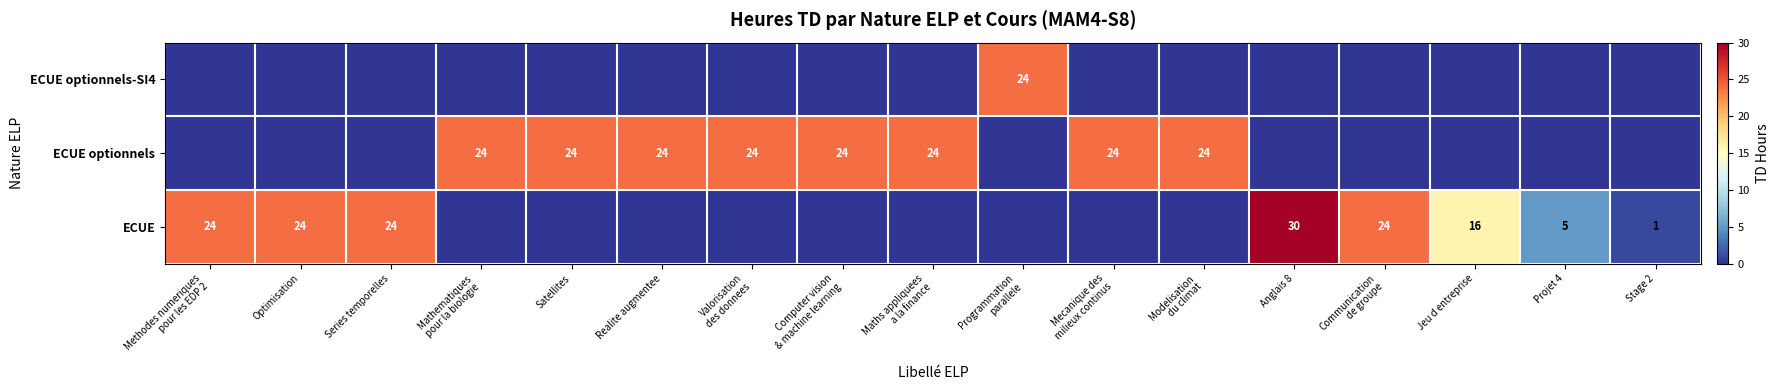

At which category is the sum across all series the highest?

Anglais 8